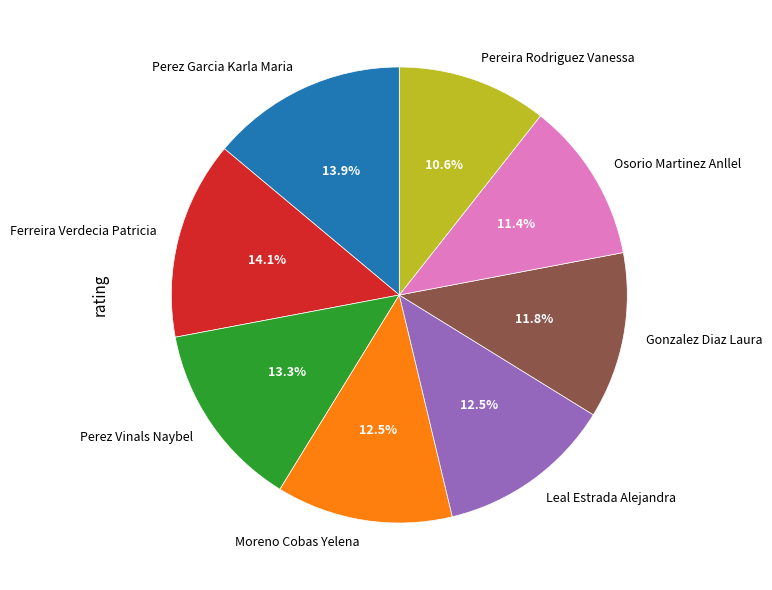

What is the smallest slice in the pie chart?

Pereira Rodriguez Vanessa